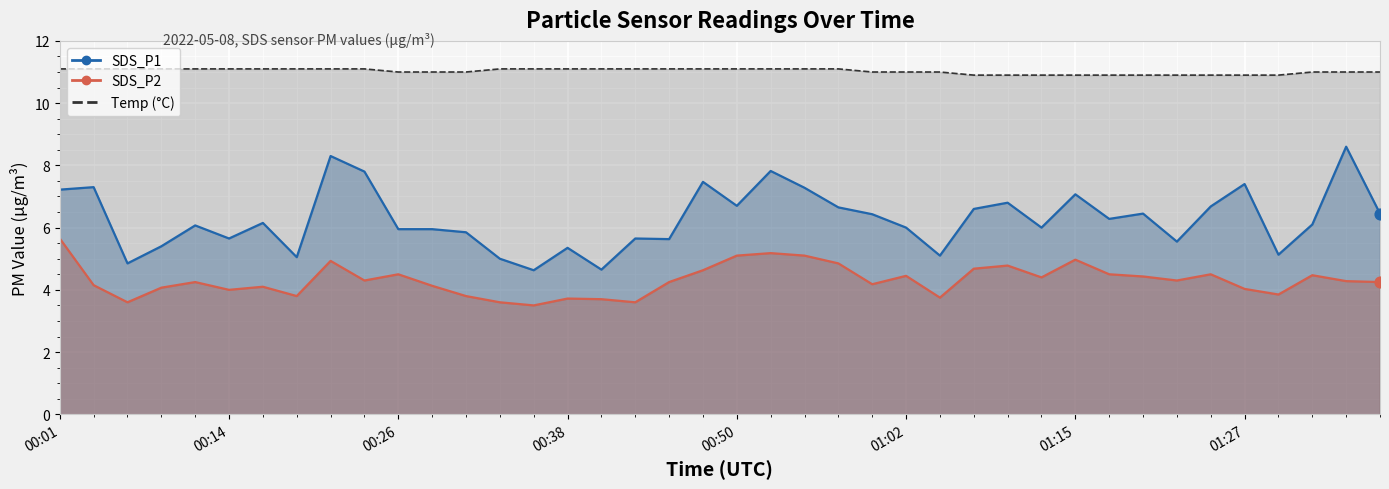

What are all the series names shown in the legend?

SDS_P1 line, SDS_P2 line, Temp line